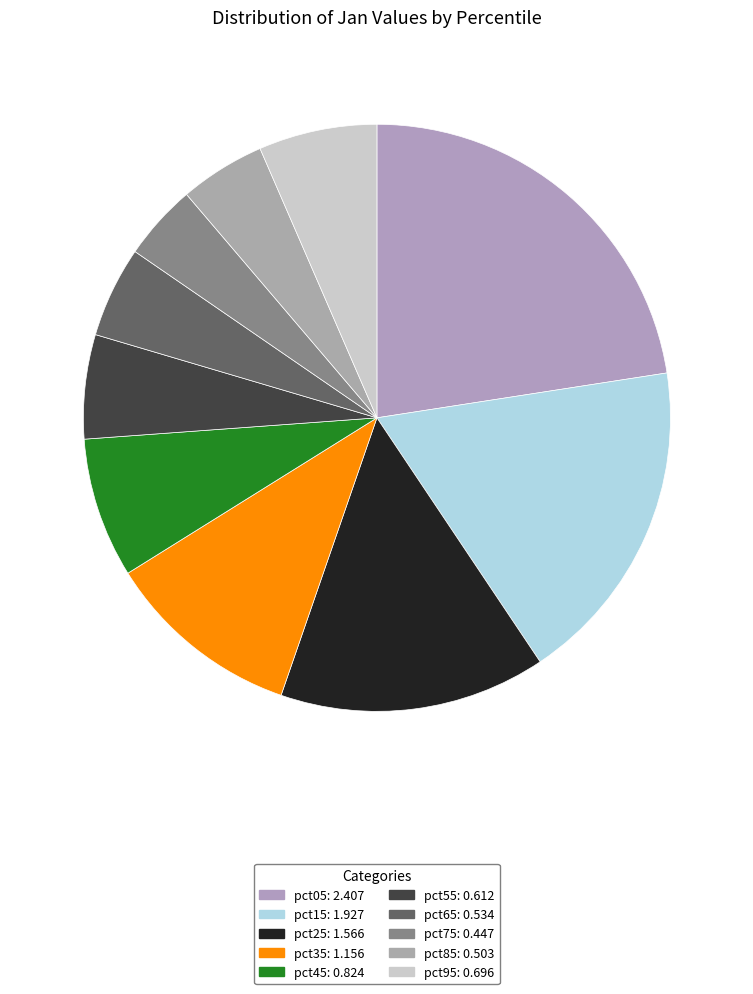

Is the sum of pct95 and pct05 greater than half?

No